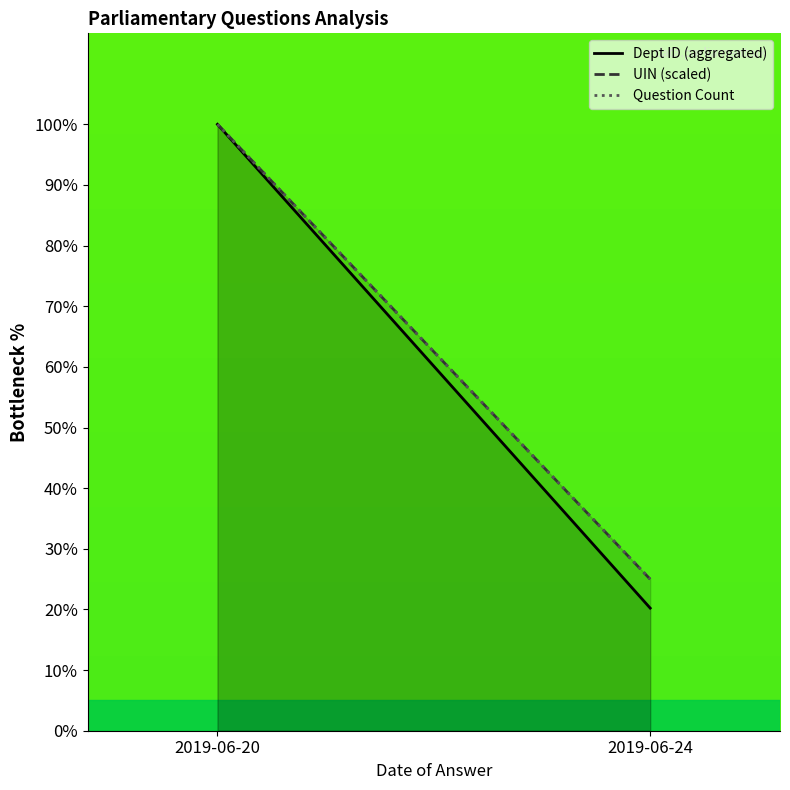

Reading left to right, extract all data points from this chart.

Dept ID (aggregated): 100.0	20.2
UIN (scaled): 100.0	25.0
Question Count: 100.0	25.0